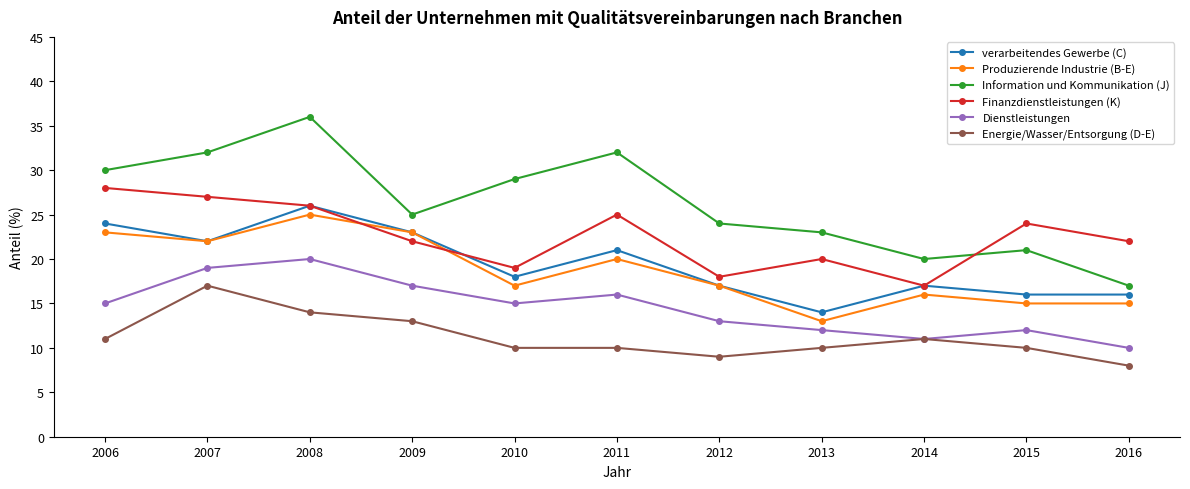

How many data points in Dienstleistungen are less than 15?

5